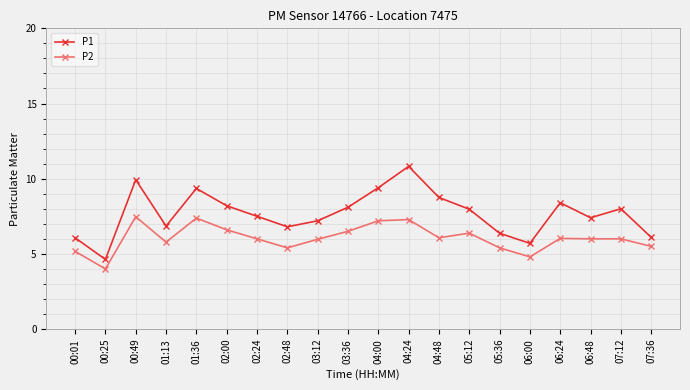

What is the label of the 9th point from the left?

03:12